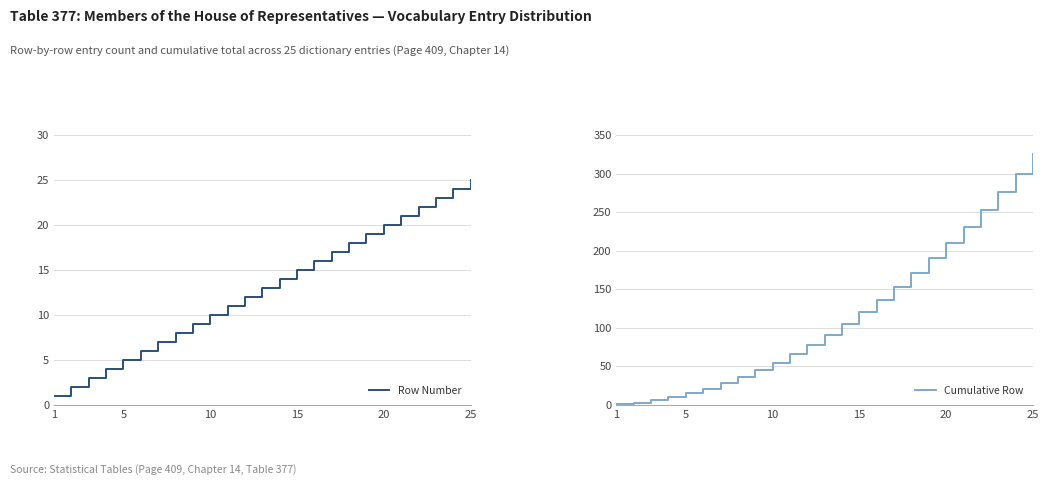

True or false: Row Number and Cumulative Row intersect in this chart.

False